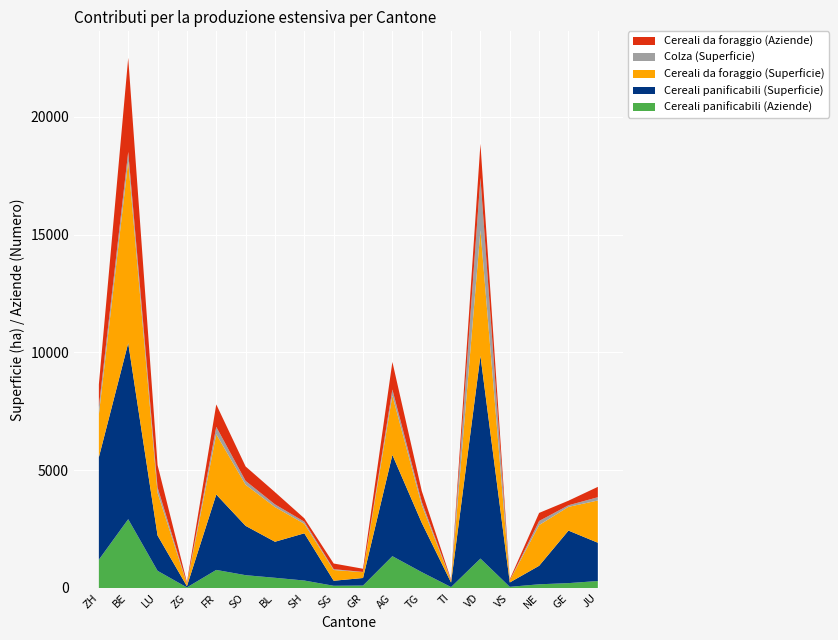

Reading left to right, list all the values displayed in this chart.

Cereali panificabili (Aziende): ZH=1202.0	BE=2919.0	LU=729.0	ZG=25.0	FR=767.0	SO=544.0	BL=433.0	SH=317.0	SG=94.0	GR=103.0	AG=1350.0	TG=673.0	TI=39.0	VD=1249.0	VS=49.0	NE=157.0	GE=207.0	JU=296.0
Cereali panificabili (Superficie): ZH=4347.0	BE=7472.8	LU=1499.4	ZG=50.6	FR=3200.7	SO=2092.9	BL=1529.3	SH=2003.6	SG=213.8	GR=321.3	AG=4297.8	TG=2094.4	TI=190.8	VD=8600.5	VS=185.6	NE=785.7	GE=2229.4	JU=1624.8
Cereali da foraggio (Superficie): ZH=1819.3	BE=7718.1	LU=1809.7	ZG=97.7	FR=2556.3	SO=1743.0	BL=1472.5	SH=404.4	SG=455.6	GR=248.1	AG=2519.0	TG=752.2	TI=77.9	VD=5332.4	VS=85.4	NE=1728.0	GE=1007.0	JU=1792.8
Colza (Superficie): ZH=316.9	BE=395.2	LU=231.8	ZG=22.6	FR=314.0	SO=164.7	BL=113.3	SH=88.7	SG=34.6	GR=9.3	AG=256.9	TG=142.4	TI=16.0	VD=2222.4	VS=6.0	NE=172.7	GE=67.6	JU=138.2
Cereali da foraggio (Aziende): ZH=956.0	BE=3992.0	LU=946.0	ZG=50.0	FR=952.0	SO=612.0	BL=520.0	SH=143.0	SG=241.0	GR=135.0	AG=1169.0	TG=459.0	TI=31.0	VD=1444.0	VS=45.0	NE=343.0	GE=194.0	JU=440.0